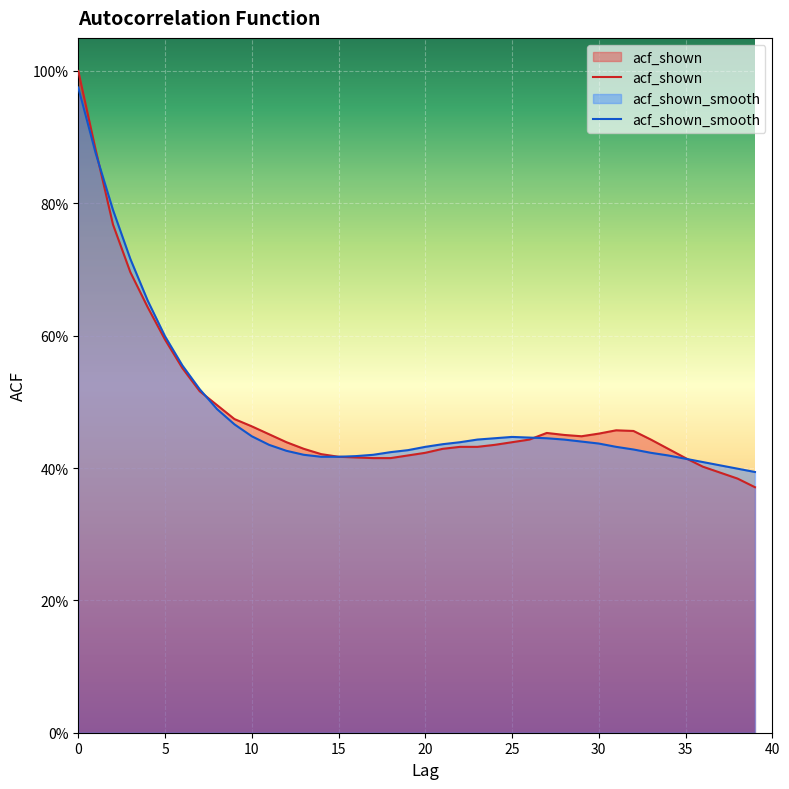

Which series has the largest total across all categories?

acf_shown